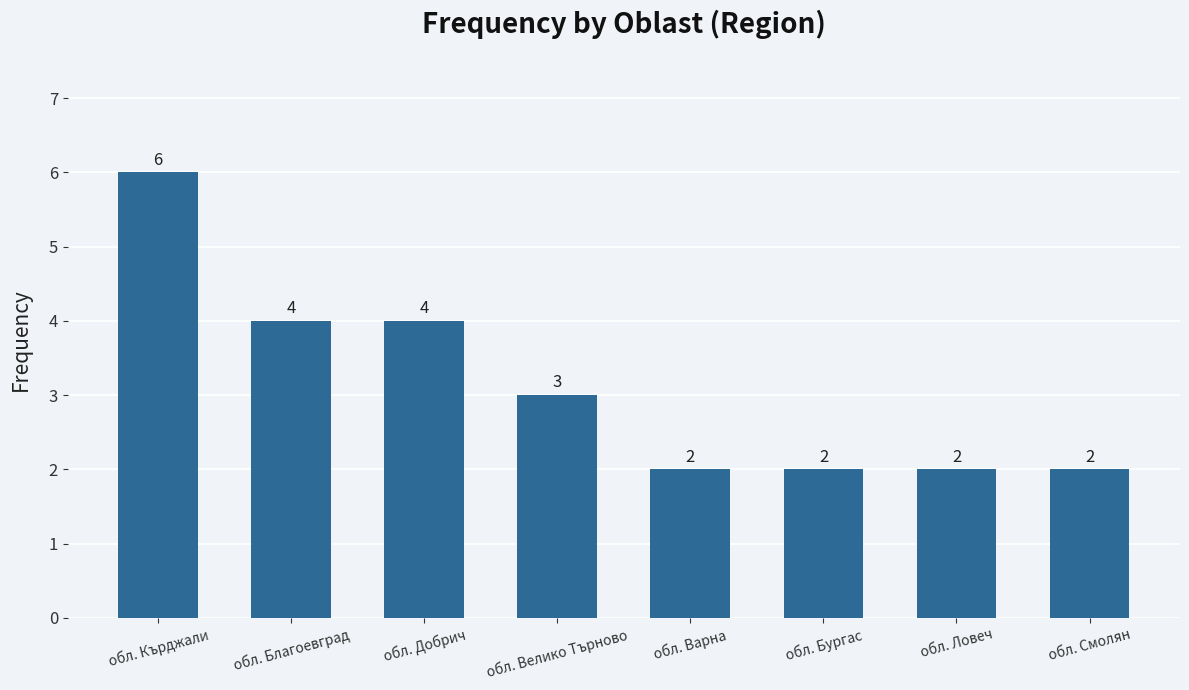

What is the average value?

3